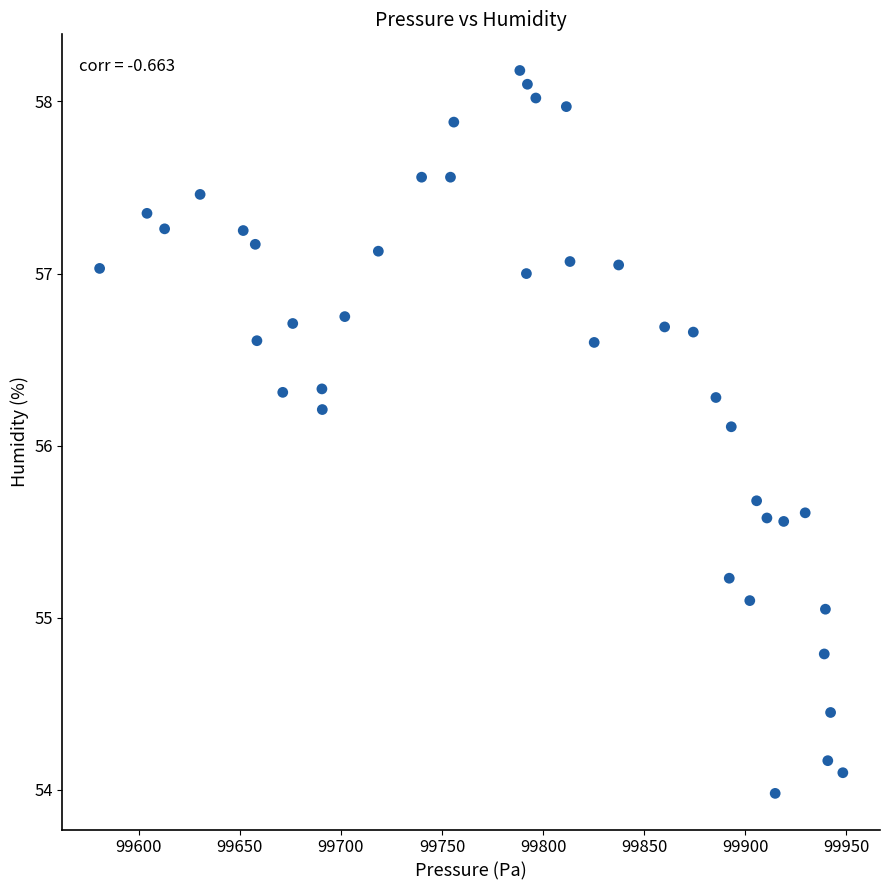

What Y value in the scatter plot is closest to 56?

56.1